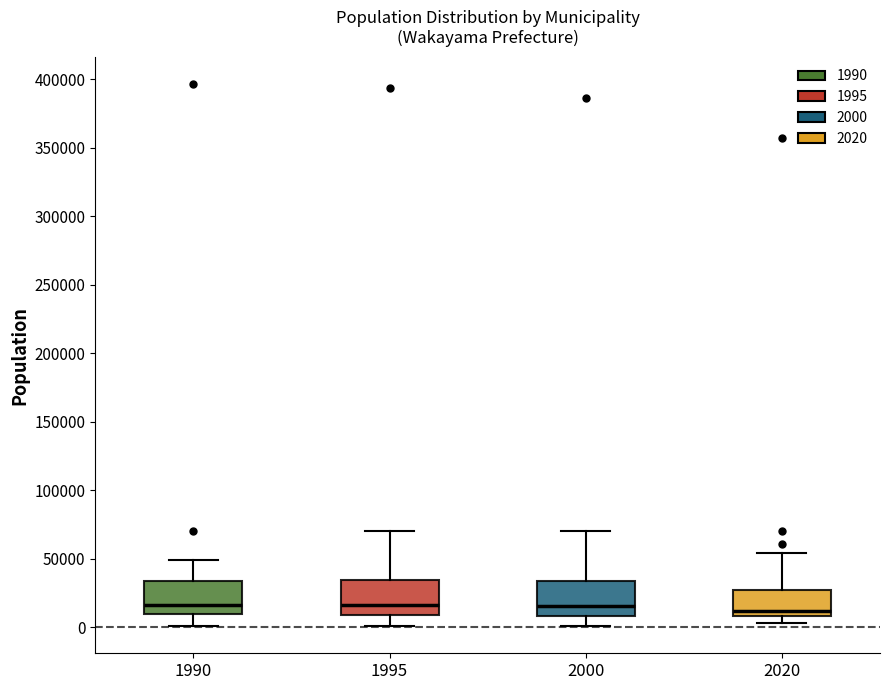

Reading left to right, read every box against the y-axis: the position of its median line, the range the box covers, and the ends of its whiskers. The values are not printed on the chart, so give them approximately, as read against the axis.

1990: median 15000, box 10000 to 35000, whiskers 0 to 50000
1995: median 15000, box 10000 to 35000, whiskers 0 to 70000
2000: median 15000, box 10000 to 35000, whiskers 0 to 70000
2020: median 10000 (just above the box's lower edge), box 10000 to 25000, whiskers 5000 to 55000